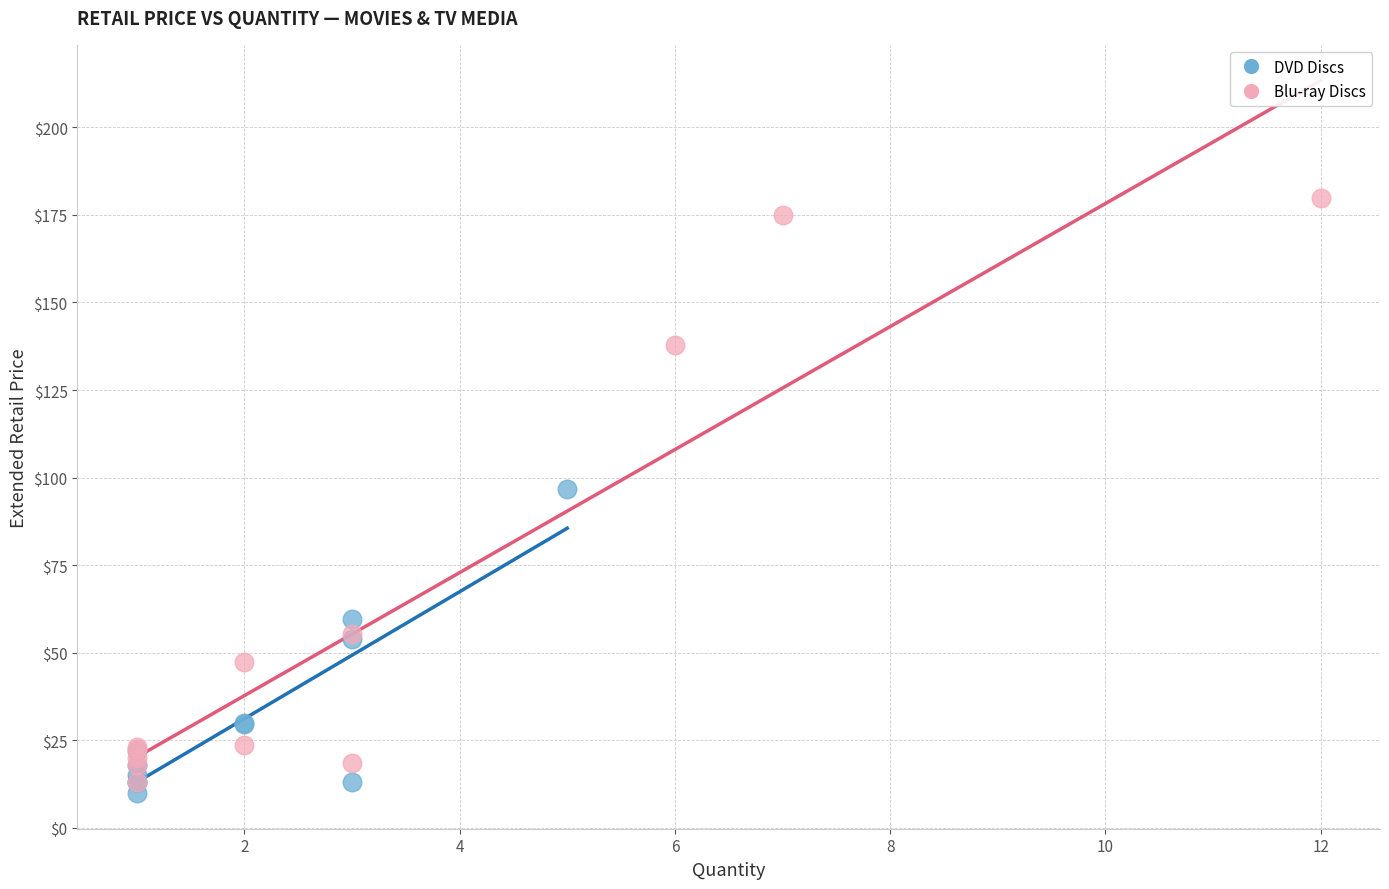

Which series has the widest spread of Y values?

Blu-ray Discs